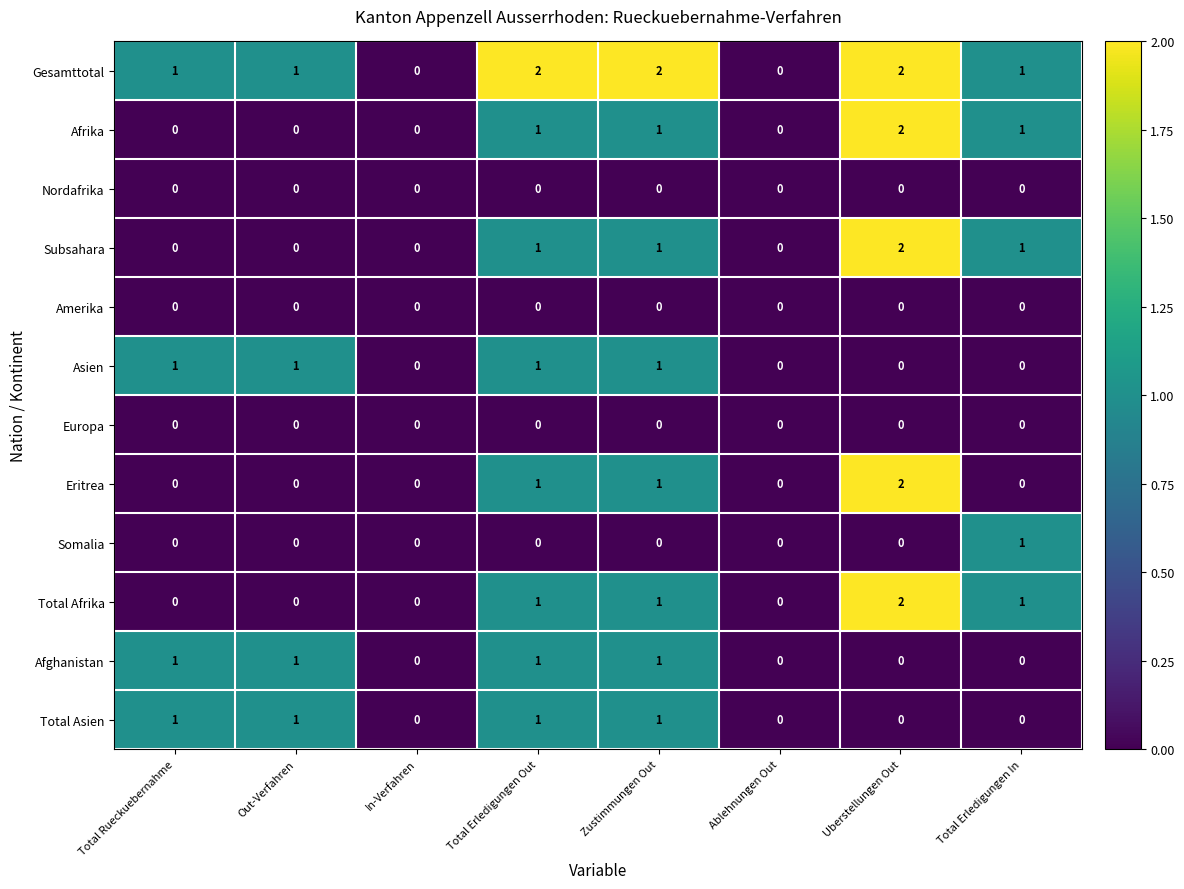

True or false: Subsahara has a value of 1 at Zustimmungen Out.

True